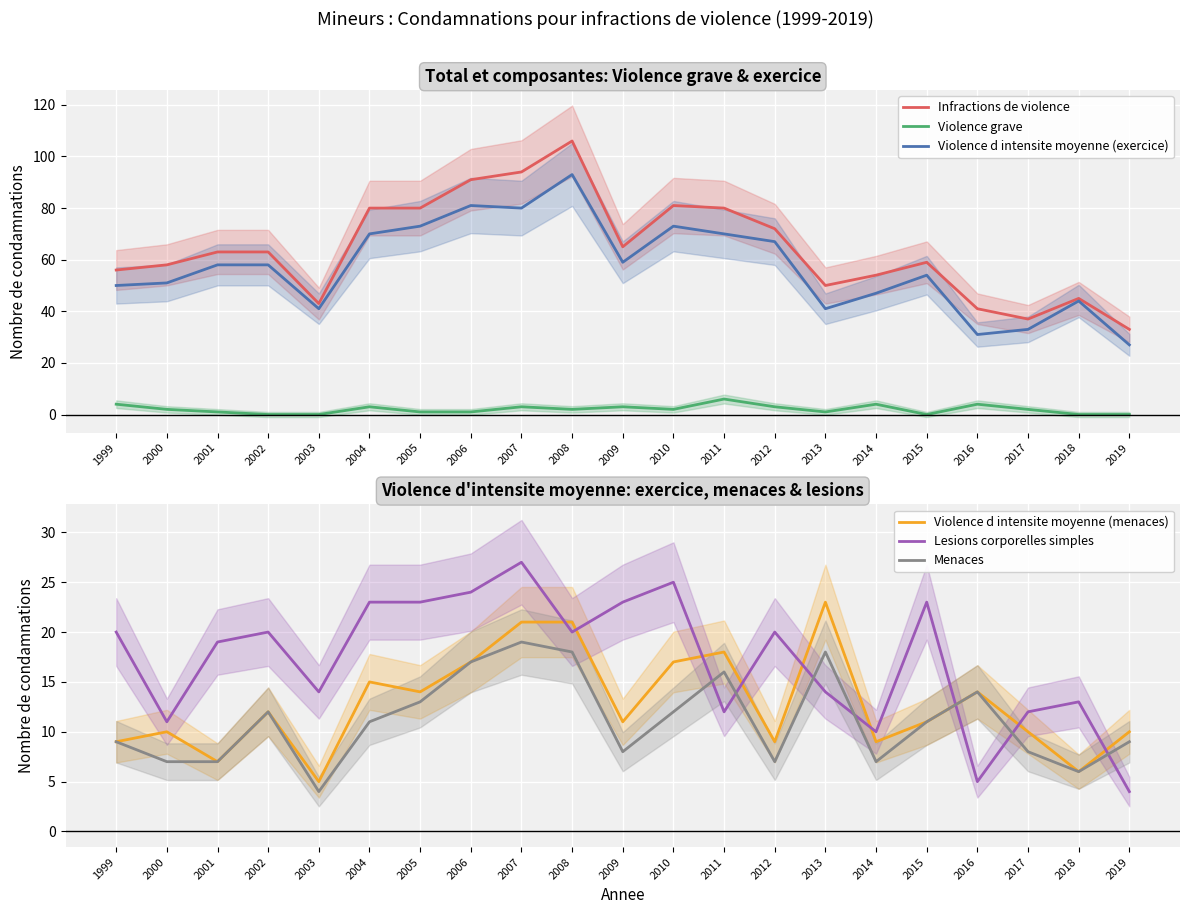

Is it true that Violence d intensite moyenne (exercice) equals 43 at 2010?

False